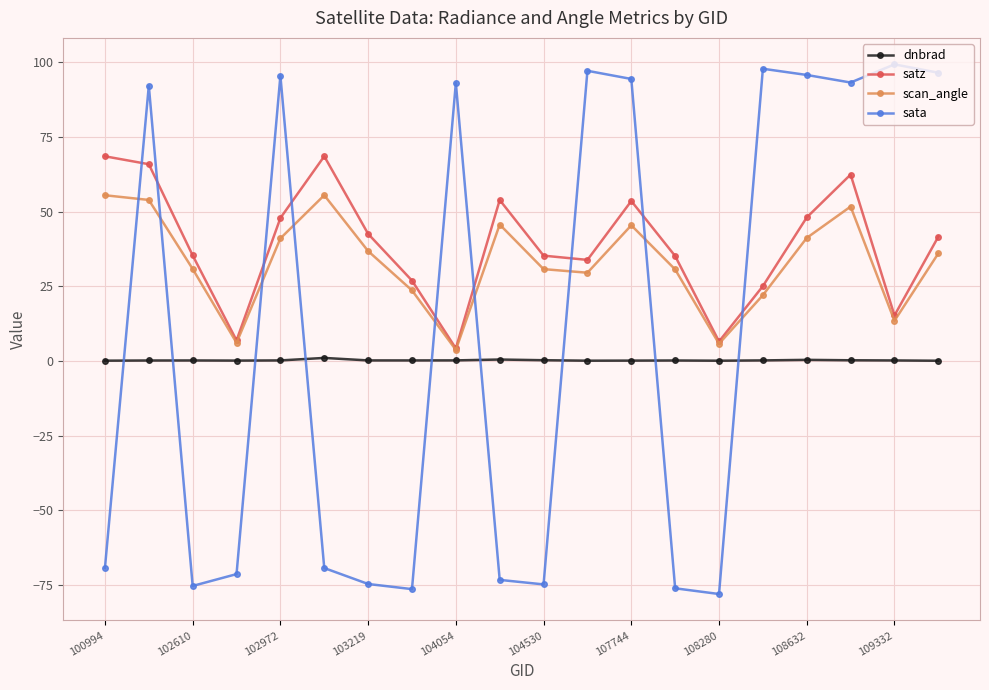

What is the maximum value for sata?

99.4